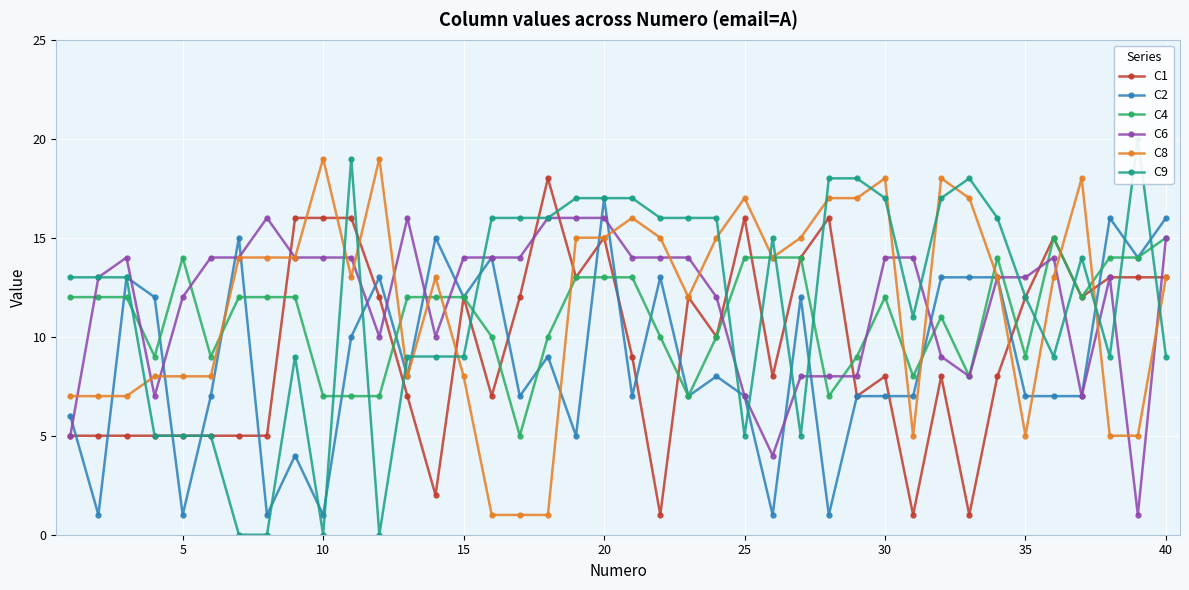

True or false: C4 has more than 2 points higher than both neighbors.

True